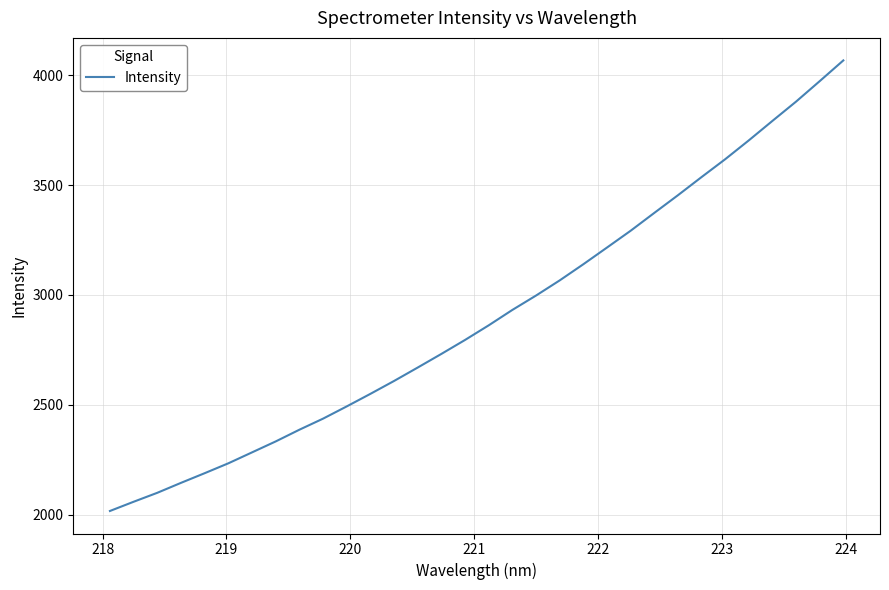

What is the difference between the second highest and second lowest values?

1916.0